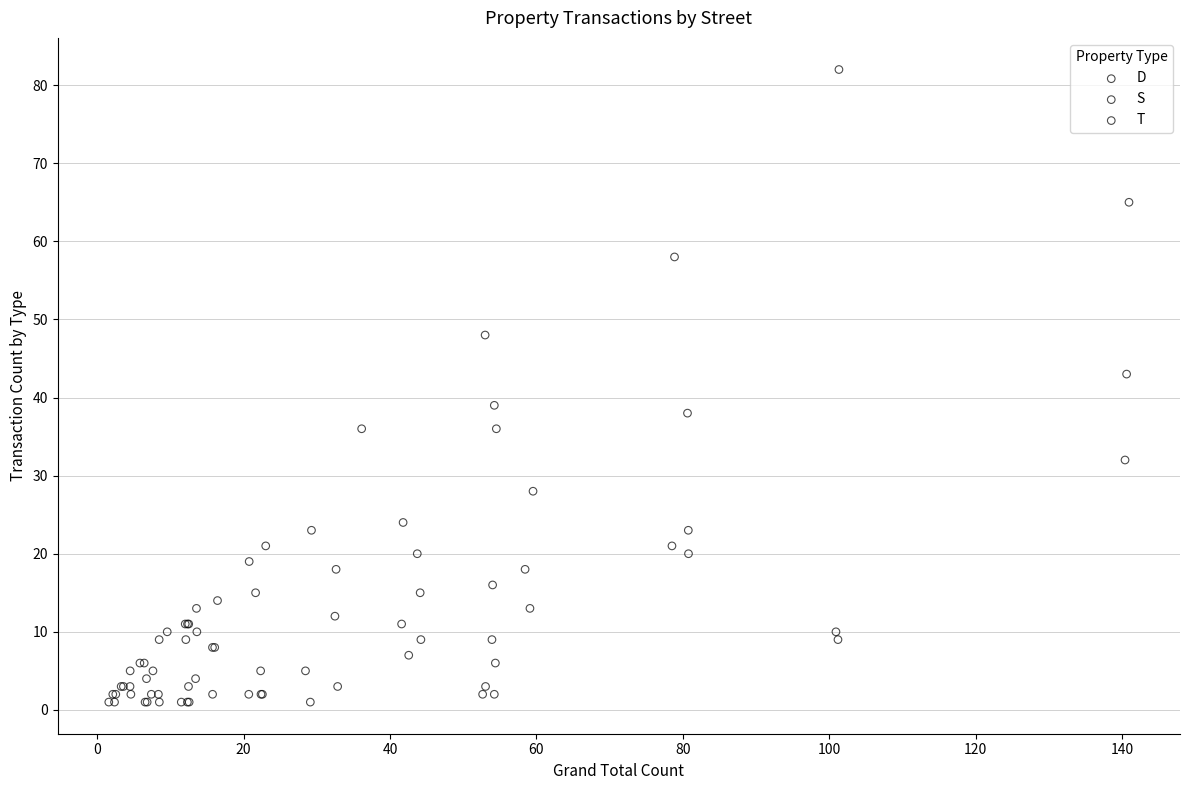

Which series has the largest Y range (max minus min)?

T